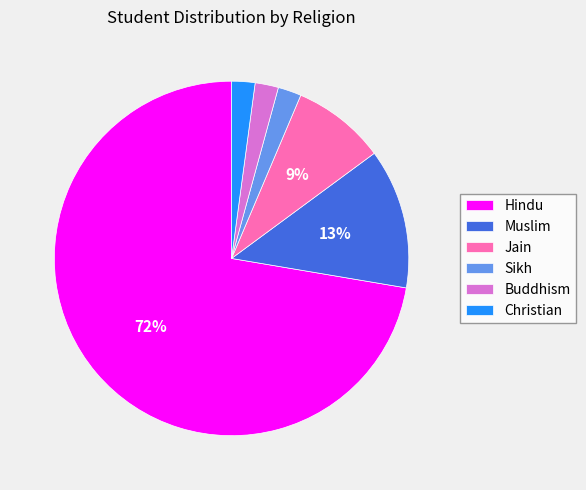

The Buddhism slice represents 14% of the pie. True or false?

False